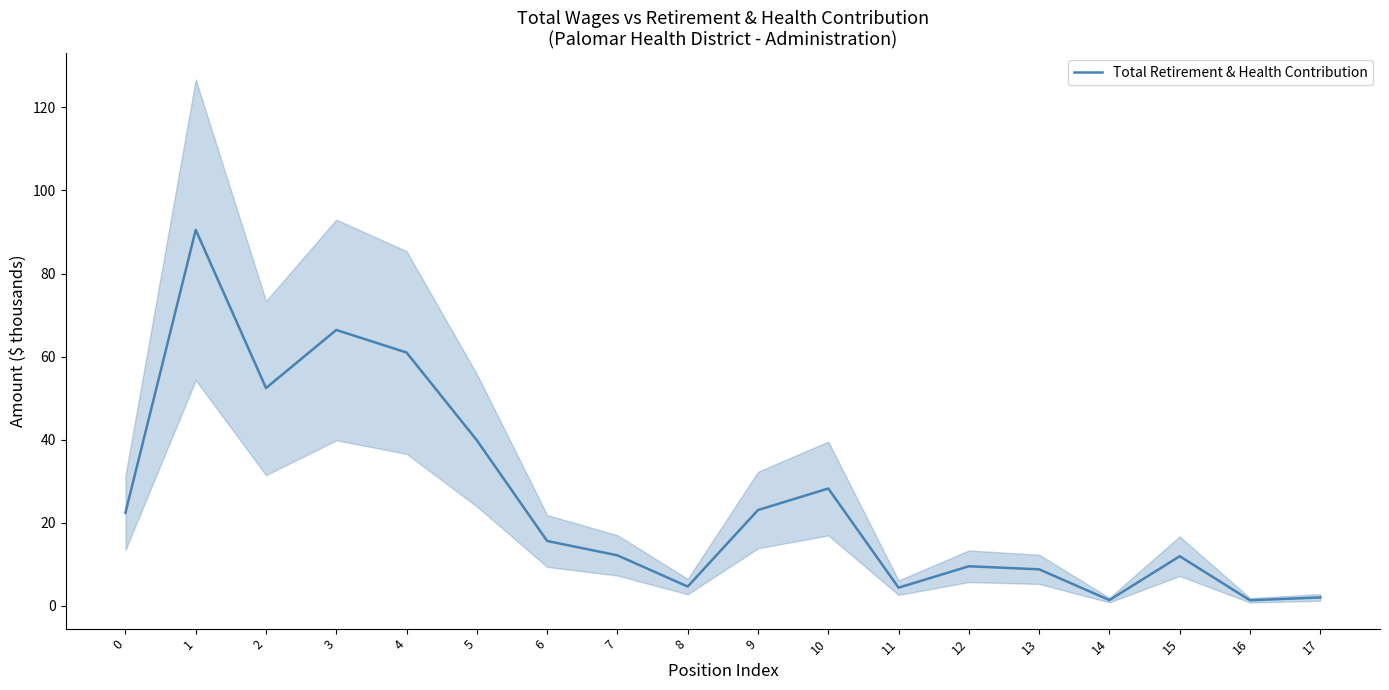

Is it true that the value at 15 is 15.6?

False